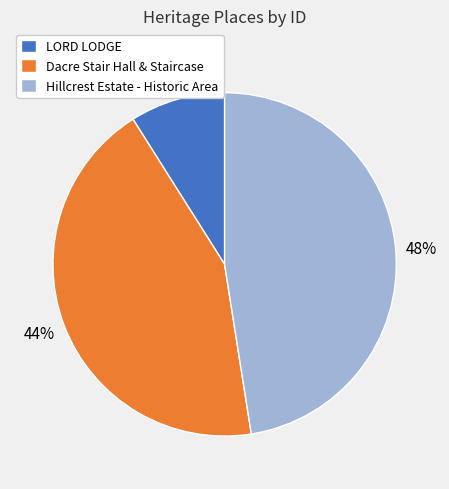

Combined, do LORD LODGE and Hillcrest Estate - Historic Area account for over 50%?

Yes